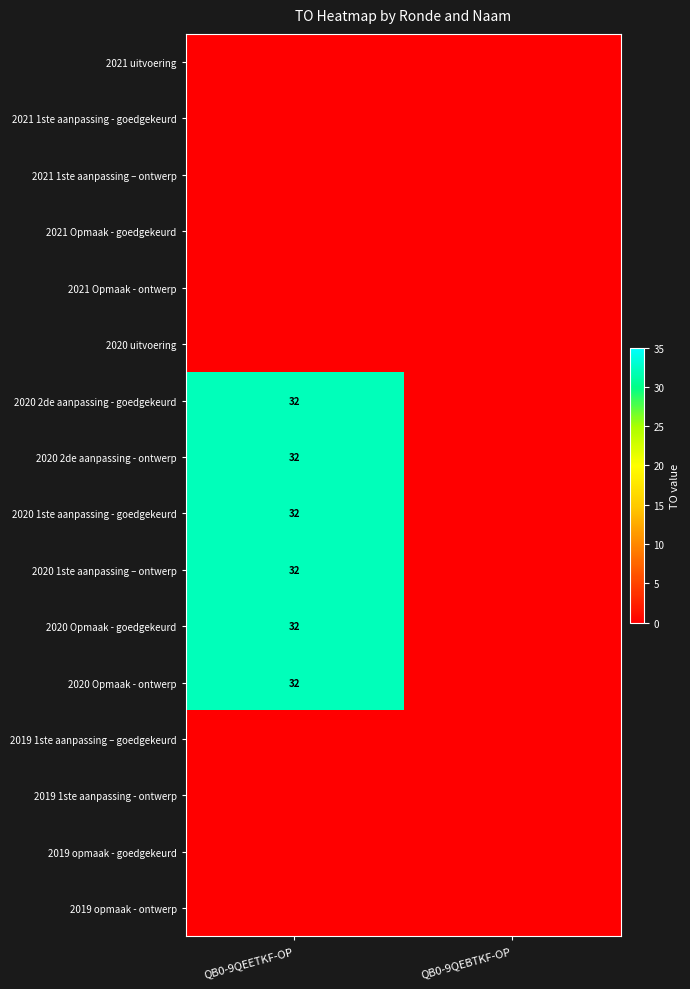

Rank the series by their maximum value, from highest to lowest.

2020 2de aanpassing - goedgekeurd, 2020 2de aanpassing - ontwerp, 2020 1ste aanpassing - goedgekeurd, 2020 1ste aanpassing – ontwerp, 2020 Opmaak - goedgekeurd, 2020 Opmaak - ontwerp, 2021 uitvoering, 2021 1ste aanpassing - goedgekeurd, 2021 1ste aanpassing – ontwerp, 2021 Opmaak - goedgekeurd, 2021 Opmaak - ontwerp, 2020 uitvoering, 2019 1ste aanpassing – goedgekeurd, 2019 1ste aanpassing - ontwerp, 2019 opmaak - goedgekeurd, 2019 opmaak - ontwerp